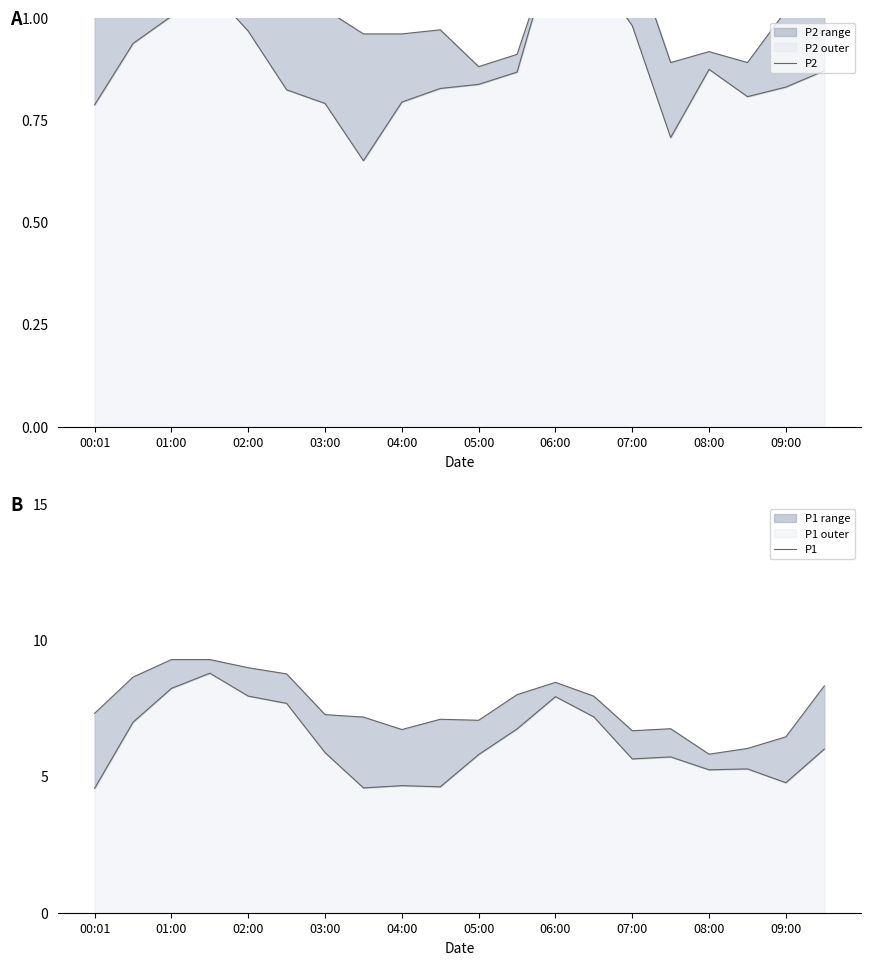

True or false: P1 and P2 cross at least once.

False